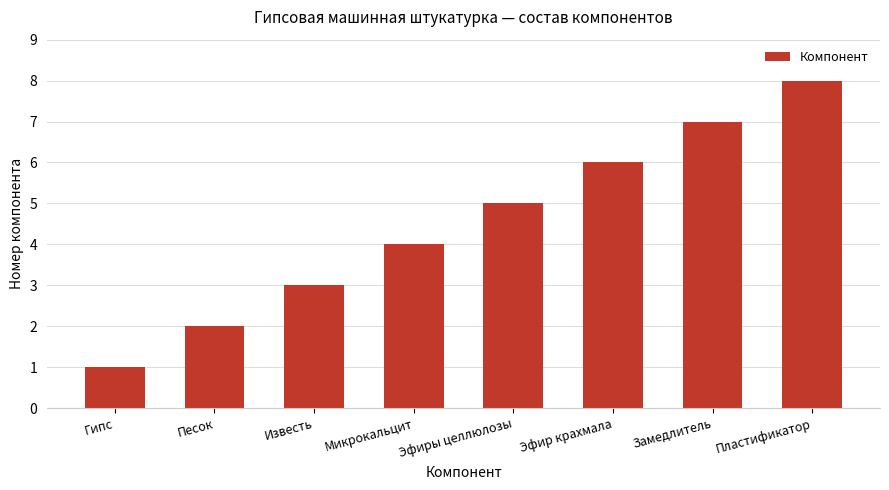

How many values are between 3 and 7?

5